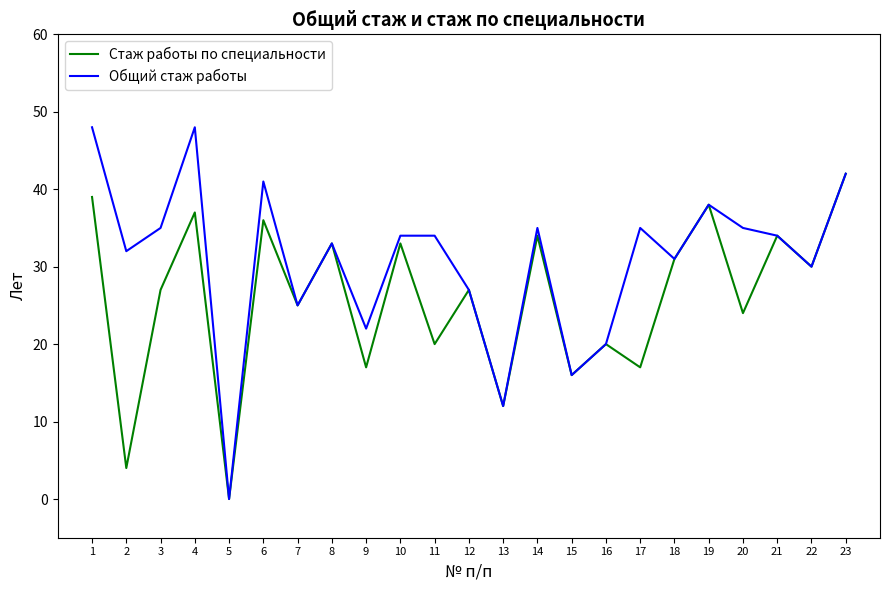

Rank the series by their maximum value, from highest to lowest.

Общий стаж работы, Стаж работы по специальности